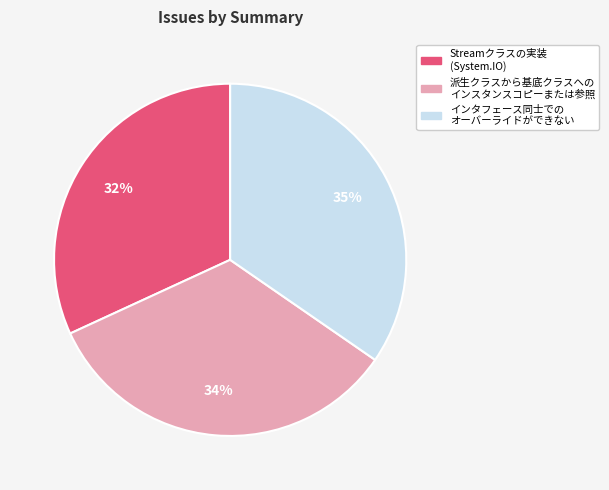

To the nearest percent, what is the difference between the largest and smallest slice percentages?

3%